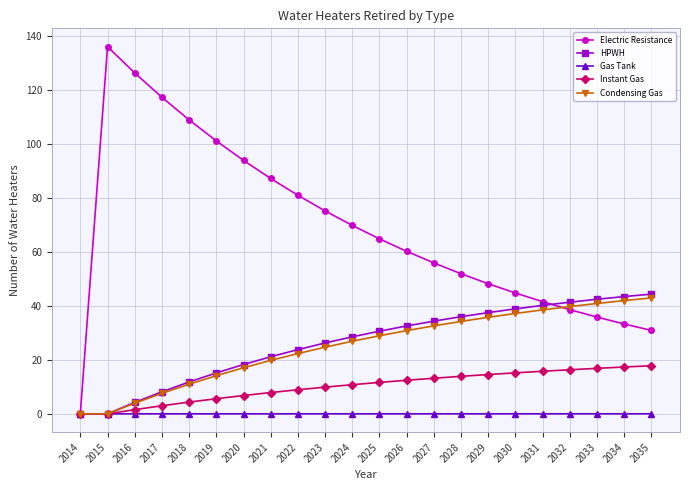

What is the sum of all Gas Tank values?

0.1